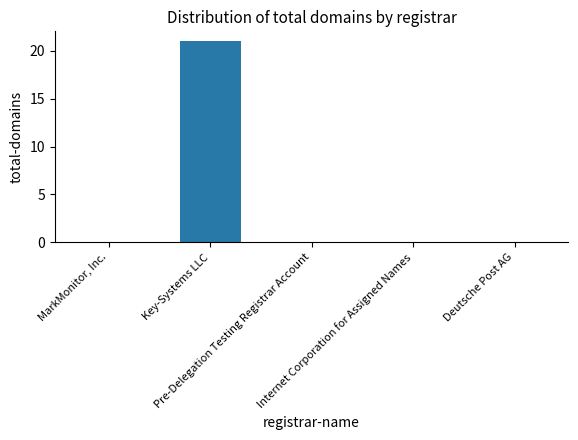

Reading right to left, extract all data points from this chart.

Deutsche Post AG=0	Internet Corporation for Assigned Names=0	Pre-Delegation Testing Registrar Account=0	Key-Systems LLC=21	MarkMonitor, Inc.=0